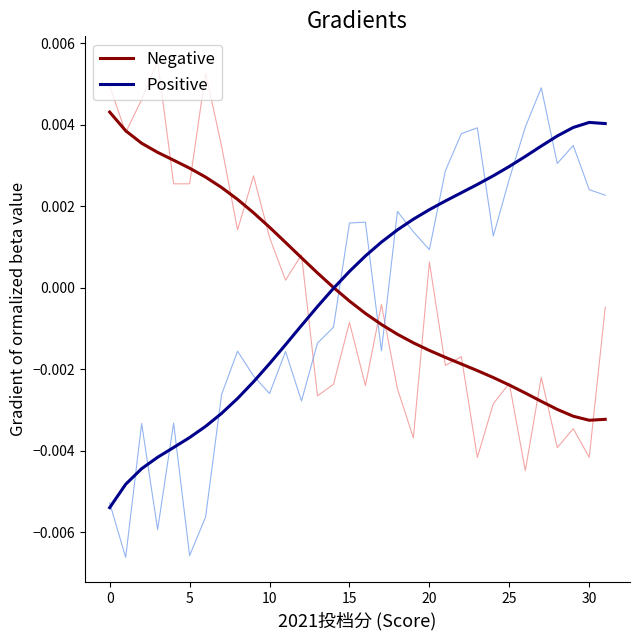

How many intersections are there between Positive and Negative?

1